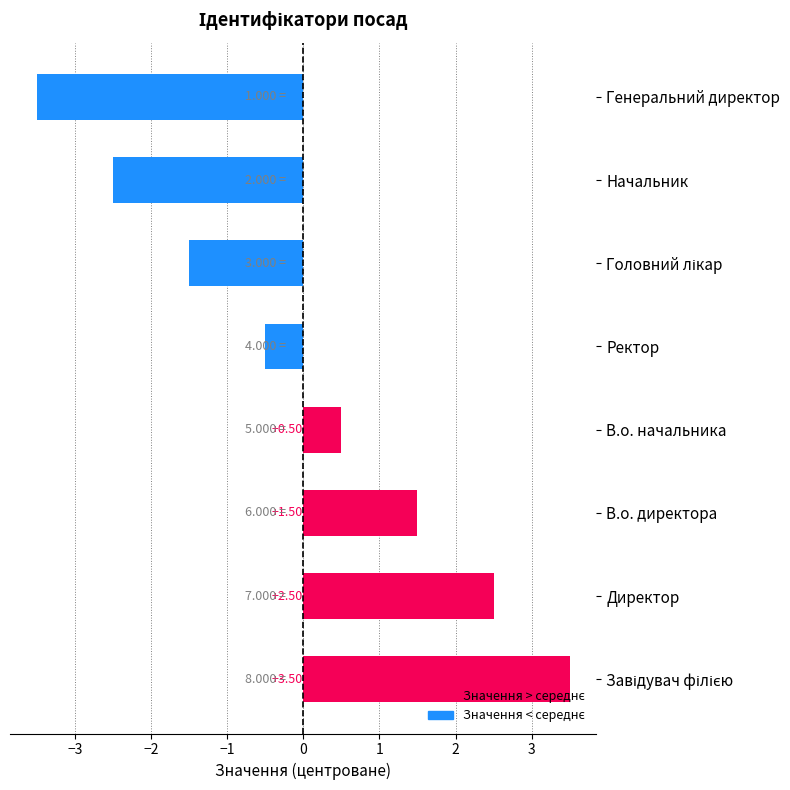

What is the change in value from Начальник to Генеральний директор?

-1.0